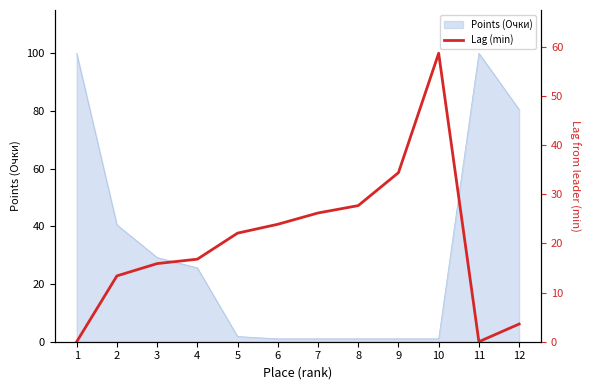

What value does the data have at 7?

26.2